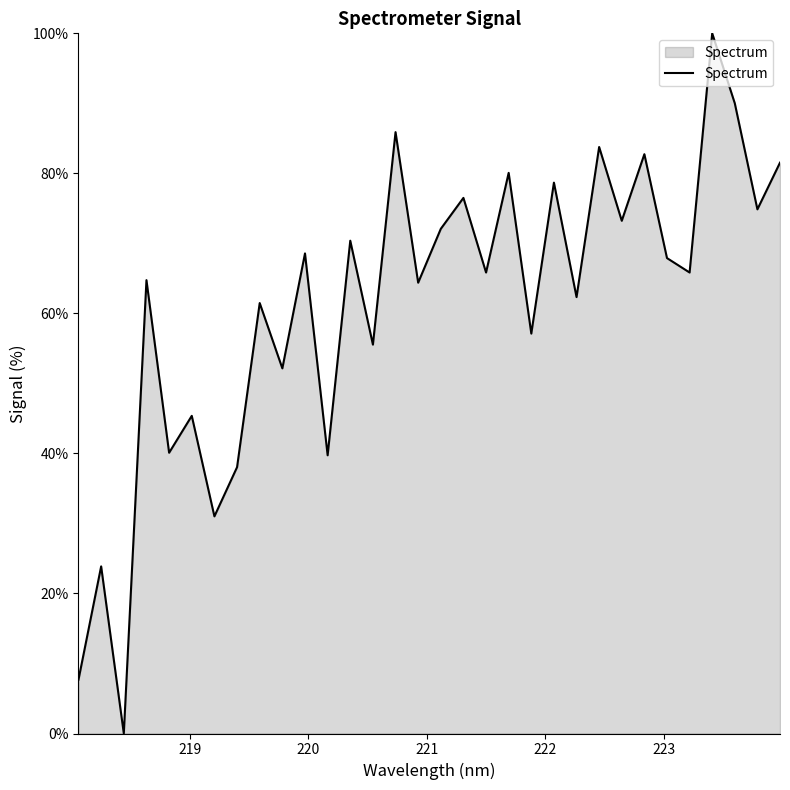

What is the difference between the maximum and minimum values?

100.0